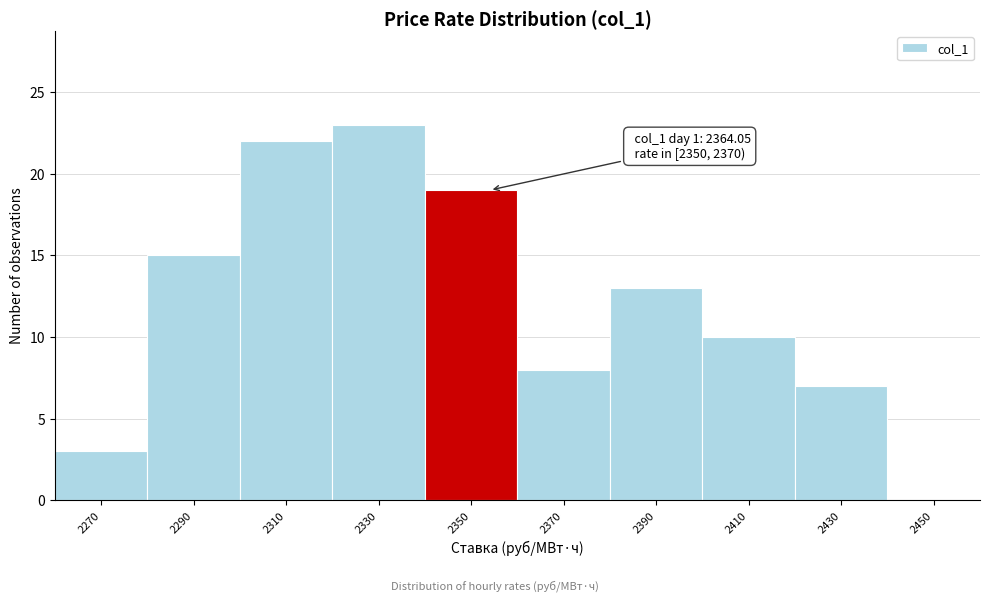

Reading left to right, what are all the values shown in this chart?

2270=3	2290=15	2310=22	2330=23	2350=19	2370=8	2390=13	2410=10	2430=7	2450=0